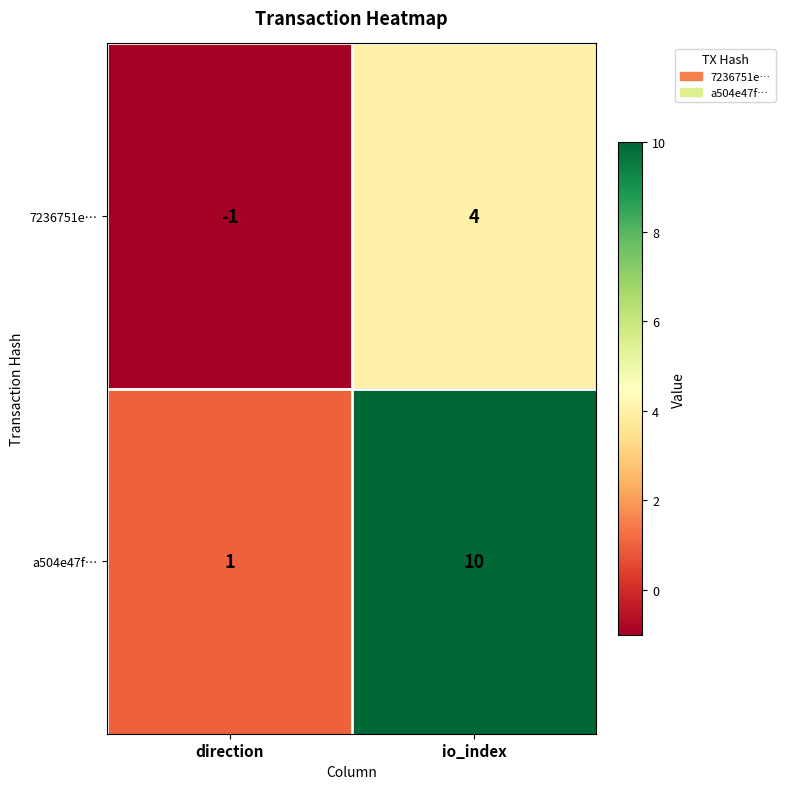

At which category is the sum across all series the highest?

io_index